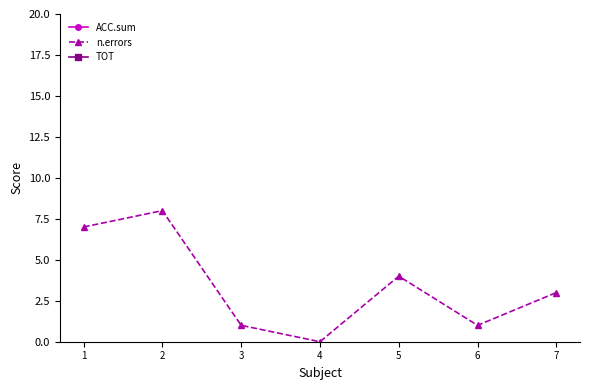

Is the value of ACC.sum at 7 greater than the value of TOT at 2?

No